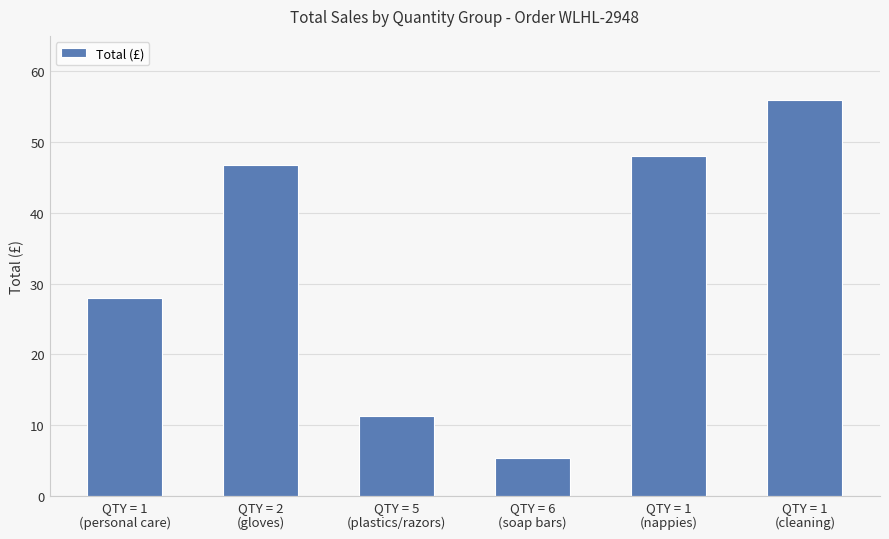

Rank the categories by value from highest to lowest.

QTY = 1
(cleaning), QTY = 1
(nappies), QTY = 2
(gloves), QTY = 1
(personal care), QTY = 5
(plastics/razors), QTY = 6
(soap bars)